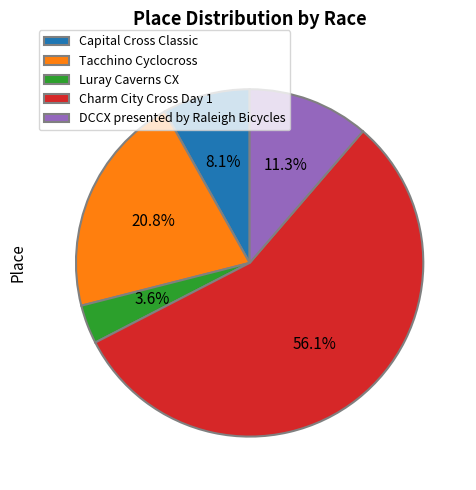

What is the ratio of the value at Charm City Cross Day 1 to the value at Capital Cross Classic?

6.9